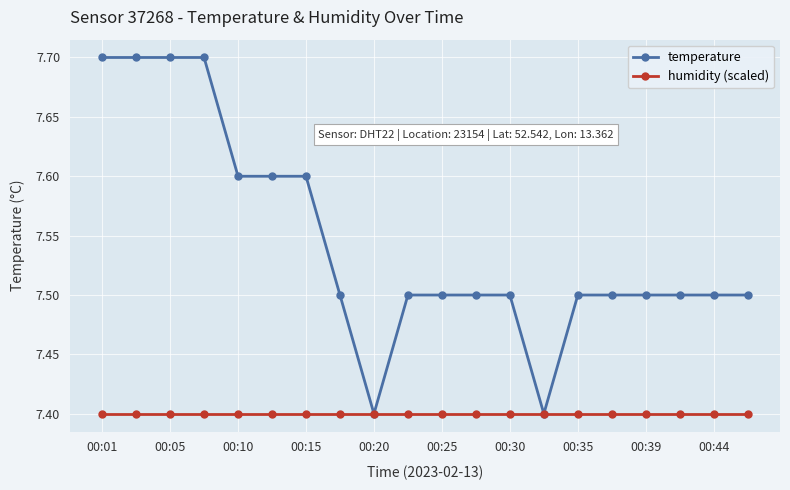

What is the value of the humidity (scaled) point at the 16th from the left?

7.4